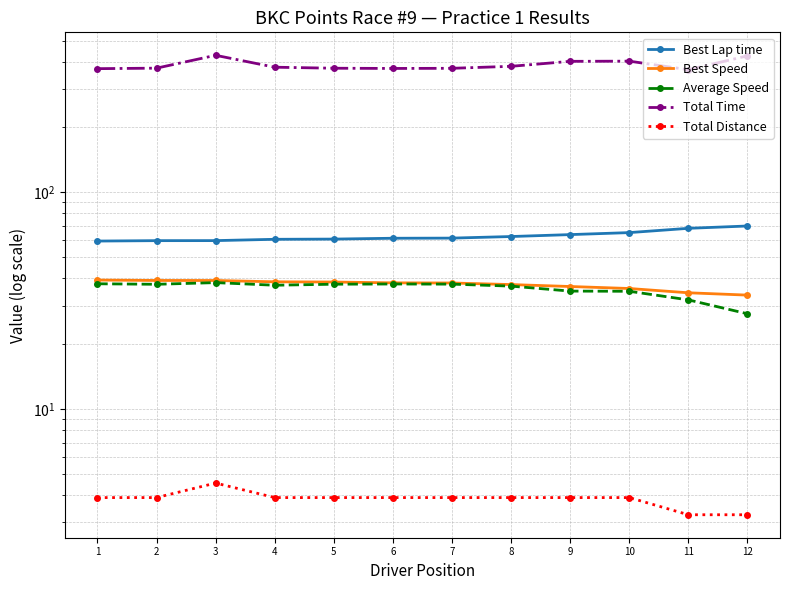

Which has a higher value, 7 or 10?

10